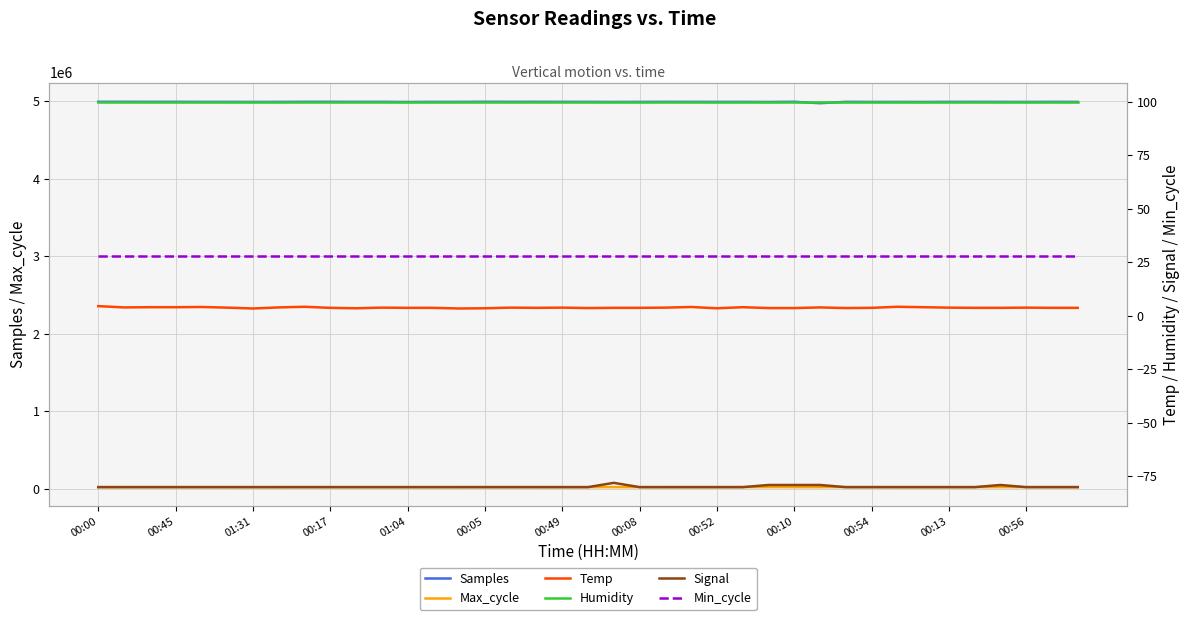

What is the difference between the maximum and second lowest values in the Samples series?

2783